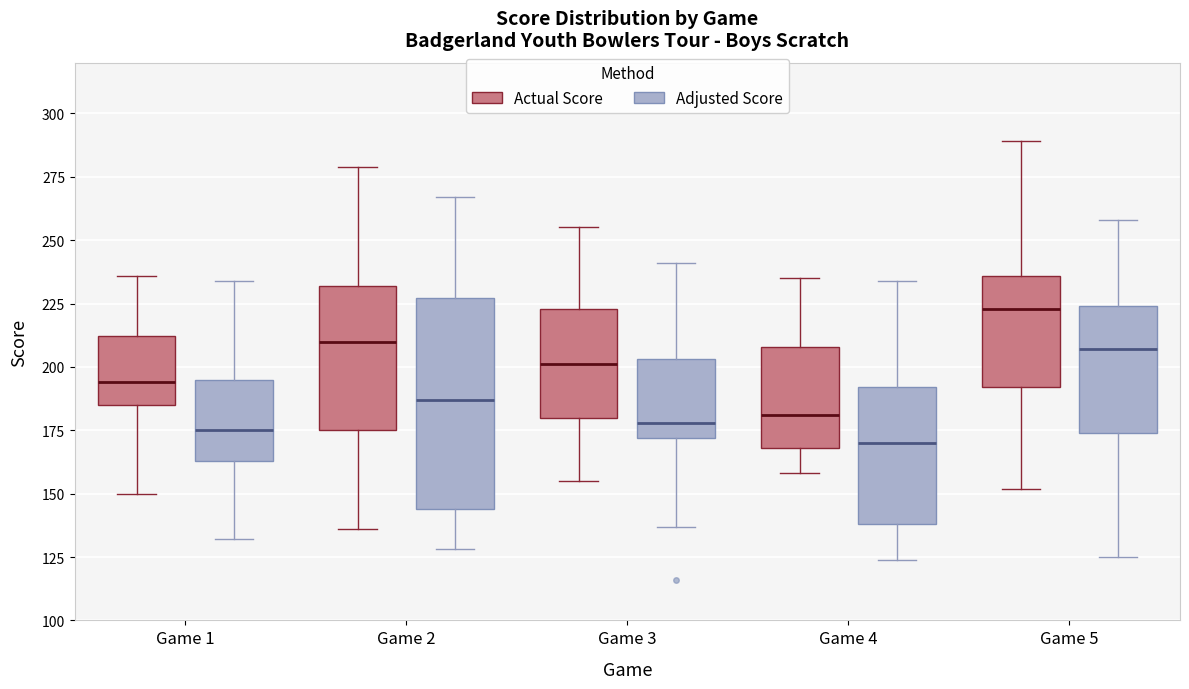

Where is the upper edge of the box for Game 5 (Actual Score) on the y-axis? The values are not printed on the chart, so give them approximately, as read against the axis.

235